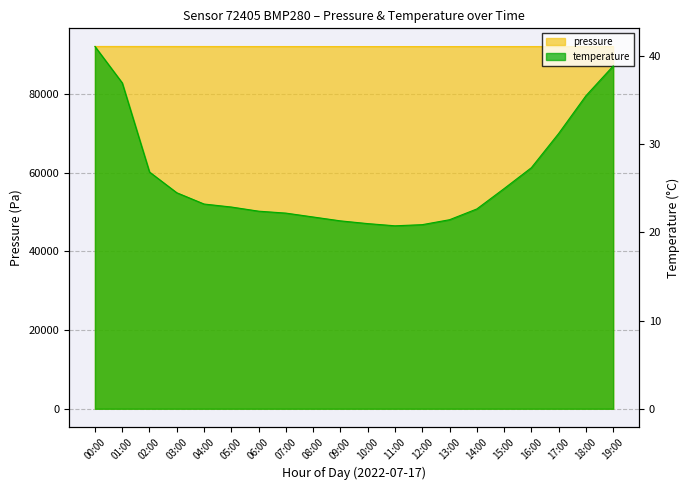

Which series has the widest spread of values?

pressure